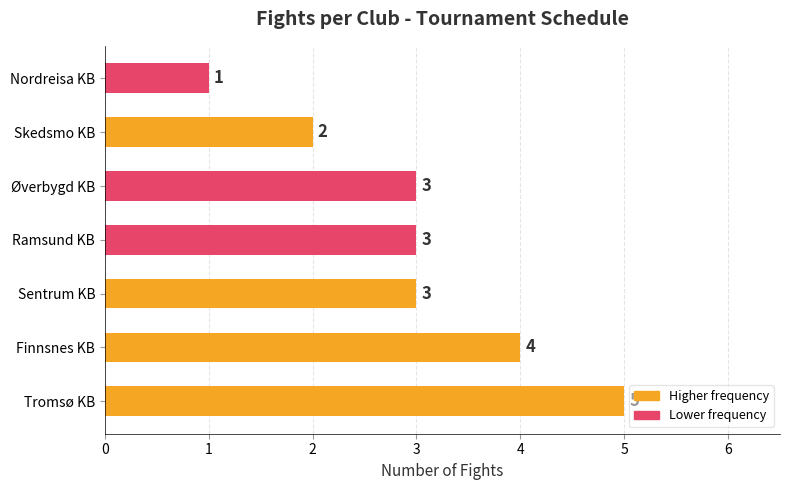

What is the average value?

3